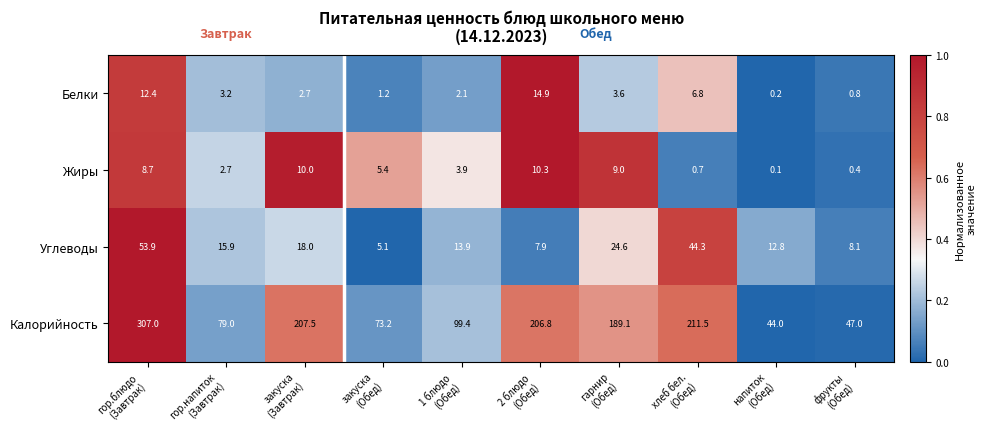

Which series has the largest total across all categories?

Калорийность